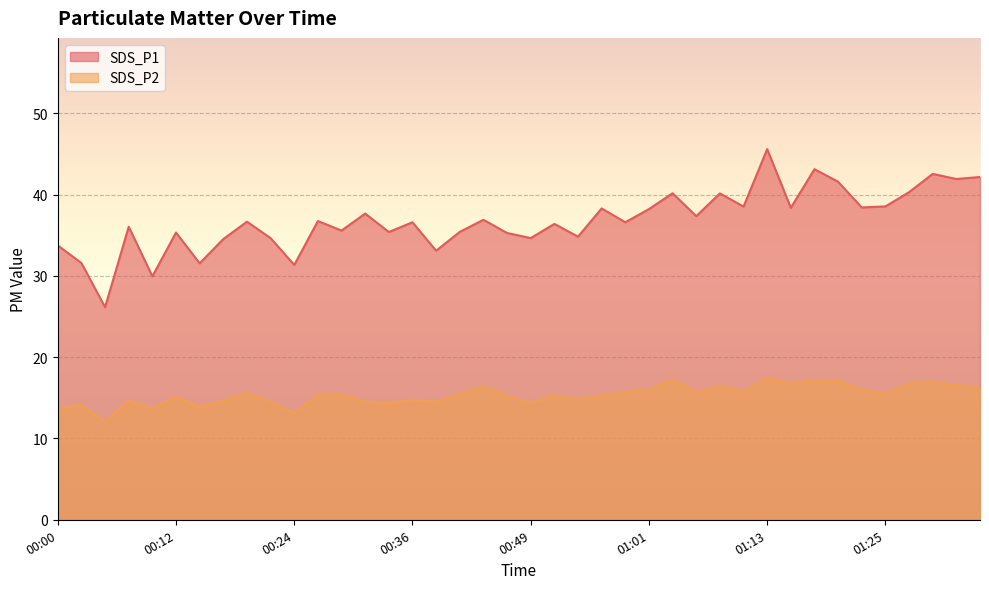

Is it true that SDS_P2 equals 16.2 at 01:35?

True